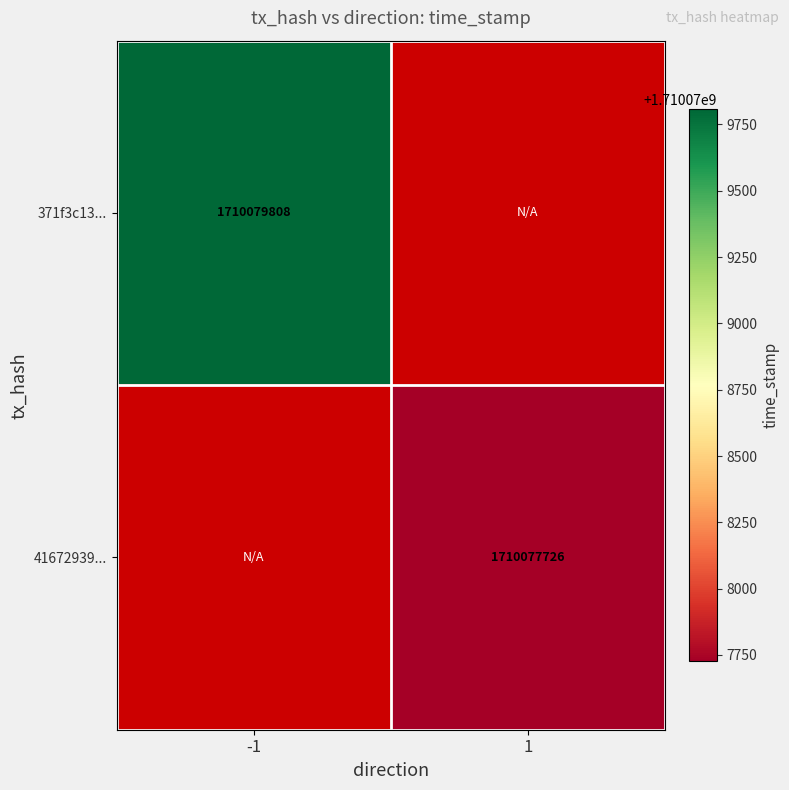

True or false: 41672939... has a value of 676023907 at 1.

False